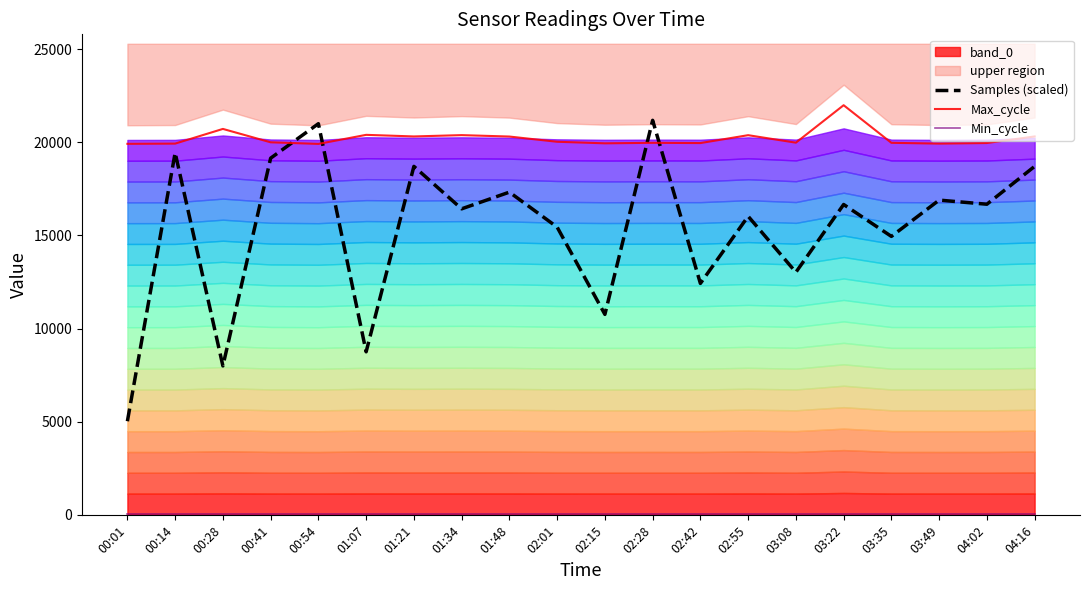

What is the label of the 9th point from the left?

01:48